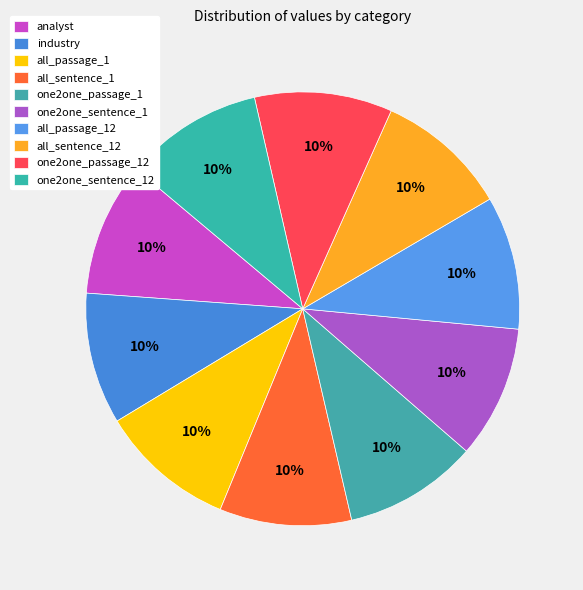

Is there a majority slice in this chart?

No